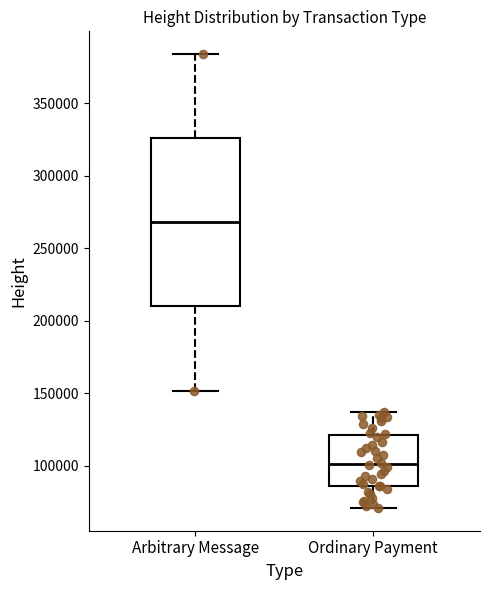

Reading left to right, read every box against the y-axis: the position of its median line, the range the box covers, and the ends of its whiskers. The values are not printed on the chart, so give them approximately, as read against the axis.

Arbitrary Message: median 270000, box 210000 to 325000, whiskers 150000 to 385000
Ordinary Payment: median 100000, box 85000 to 120000, whiskers 70000 to 135000